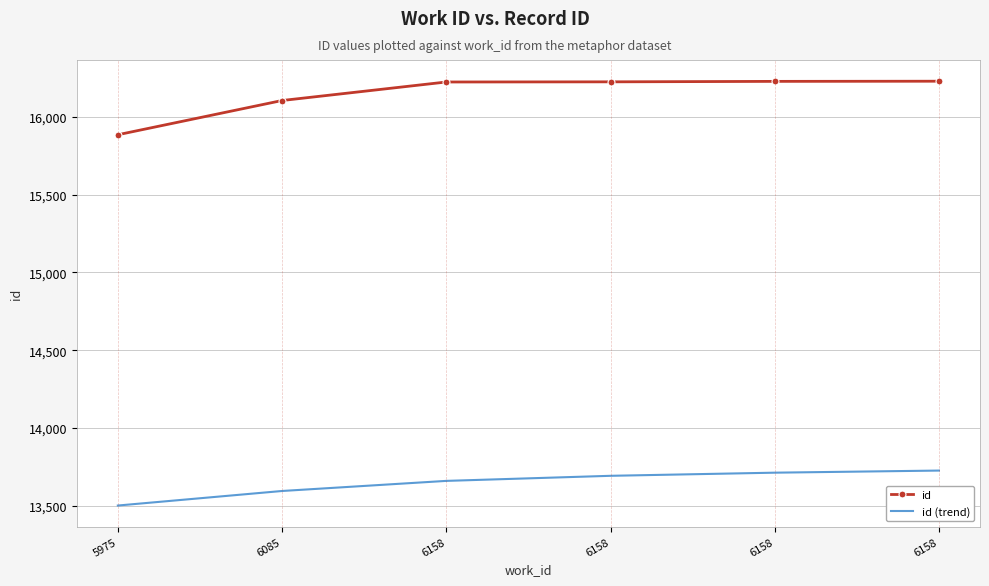

List the labels in order of id (trend) value, largest first.

6158, 6158, 6158, 6158, 6085, 5975